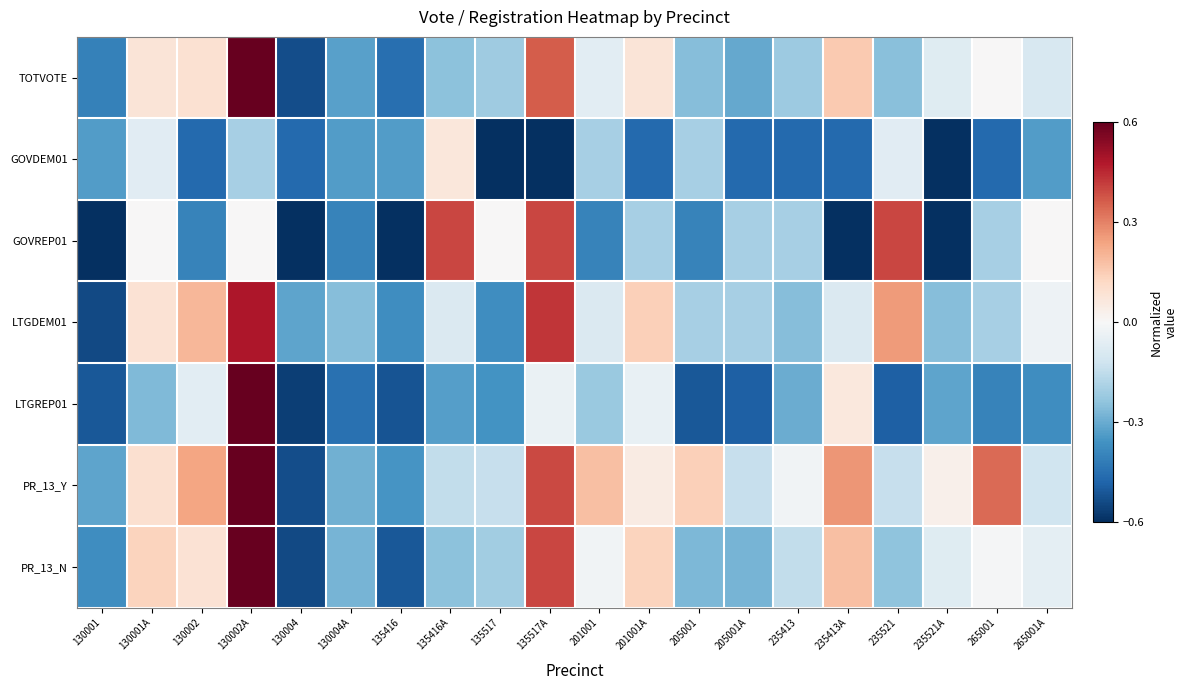

Reading left to right, what are all the values shown in this chart?

TOTVOTE: 130001=-0.4	130001A=0.1	130002=0.1	130002A=0.6	130004=-0.5	130004A=-0.3	135416=-0.5	135416A=-0.2	135517=-0.2	135517A=0.4	201001=-0.1	201001A=0.1	205001=-0.3	205001A=-0.3	235413=-0.2	235413A=0.2	235521=-0.3	235521A=-0.1	265001=0.0	265001A=-0.1
GOVDEM01: 130001=-0.3	130001A=-0.1	130002=-0.5	130002A=-0.2	130004=-0.5	130004A=-0.3	135416=-0.3	135416A=0.1	135517=-0.6	135517A=-0.6	201001=-0.2	201001A=-0.5	205001=-0.2	205001A=-0.5	235413=-0.5	235413A=-0.5	235521=-0.1	235521A=-0.6	265001=-0.5	265001A=-0.3
GOVREP01: 130001=-0.6	130001A=0.0	130002=-0.4	130002A=0.0	130004=-0.6	130004A=-0.4	135416=-0.6	135416A=0.4	135517=0.0	135517A=0.4	201001=-0.4	201001A=-0.2	205001=-0.4	205001A=-0.2	235413=-0.2	235413A=-0.6	235521=0.4	235521A=-0.6	265001=-0.2	265001A=0.0
LTGDEM01: 130001=-0.5	130001A=0.1	130002=0.2	130002A=0.5	130004=-0.3	130004A=-0.3	135416=-0.4	135416A=-0.1	135517=-0.4	135517A=0.4	201001=-0.1	201001A=0.1	205001=-0.2	205001A=-0.2	235413=-0.3	235413A=-0.1	235521=0.3	235521A=-0.3	265001=-0.2	265001A=-0.0
LTGREP01: 130001=-0.5	130001A=-0.3	130002=-0.1	130002A=0.6	130004=-0.6	130004A=-0.4	135416=-0.5	135416A=-0.3	135517=-0.4	135517A=-0.0	201001=-0.2	201001A=-0.0	205001=-0.5	205001A=-0.5	235413=-0.3	235413A=0.1	235521=-0.5	235521A=-0.3	265001=-0.4	265001A=-0.4
PR_13_Y: 130001=-0.3	130001A=0.1	130002=0.2	130002A=0.6	130004=-0.5	130004A=-0.3	135416=-0.4	135416A=-0.2	135517=-0.1	135517A=0.4	201001=0.2	201001A=0.0	205001=0.1	205001A=-0.1	235413=-0.0	235413A=0.3	235521=-0.1	235521A=0.0	265001=0.3	265001A=-0.1
PR_13_N: 130001=-0.4	130001A=0.1	130002=0.1	130002A=0.6	130004=-0.5	130004A=-0.3	135416=-0.5	135416A=-0.2	135517=-0.2	135517A=0.4	201001=-0.0	201001A=0.1	205001=-0.3	205001A=-0.3	235413=-0.1	235413A=0.2	235521=-0.2	235521A=-0.1	265001=-0.0	265001A=-0.1